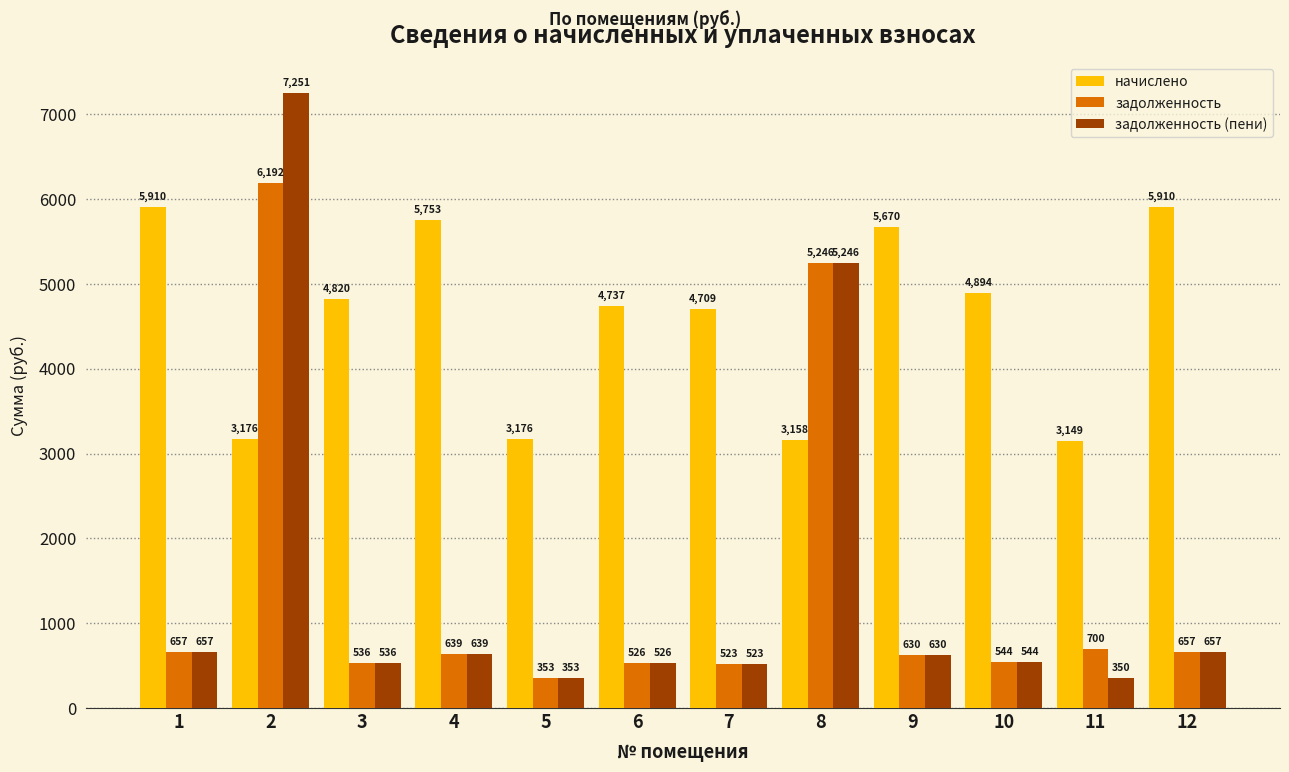

What is the difference between the second highest and second lowest values in the задолженность (пени) series?

4892.6